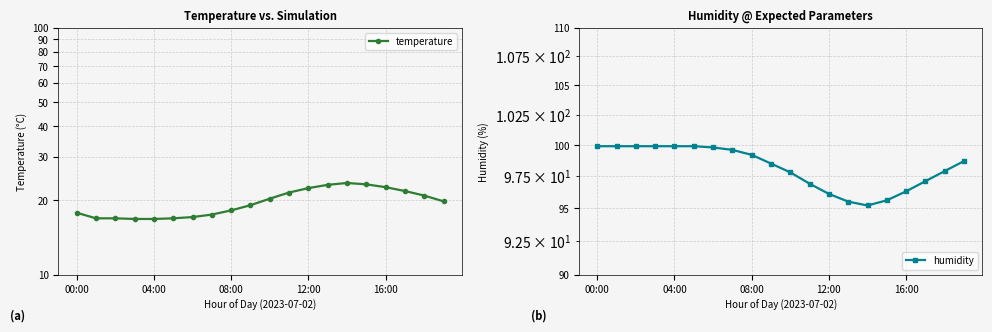

What is the difference between the second highest and second lowest values in the humidity series?

4.4